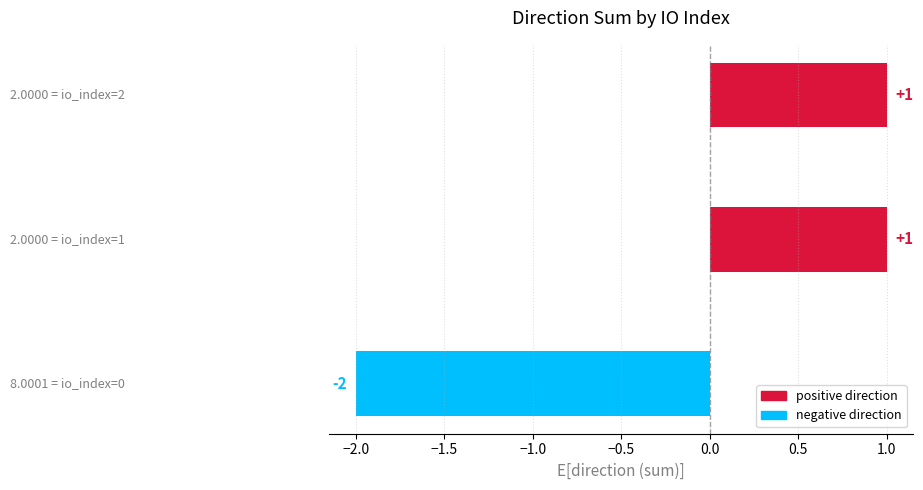

How many values are between -2 and 1?

3